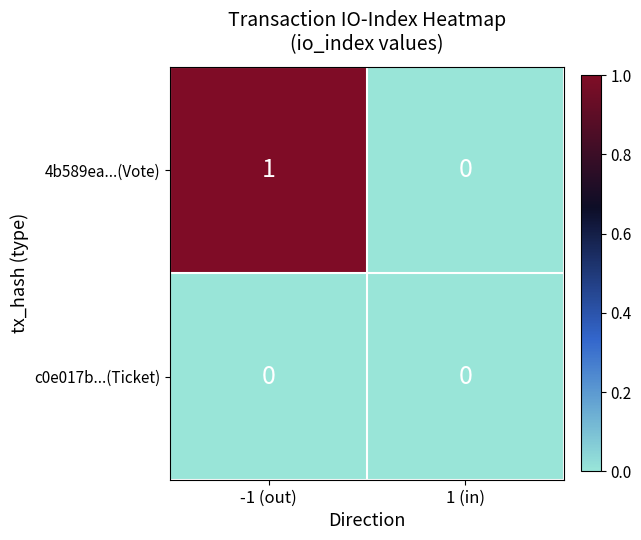

At which label does 4b589ea...(Vote) reach its minimum?

1 (in)